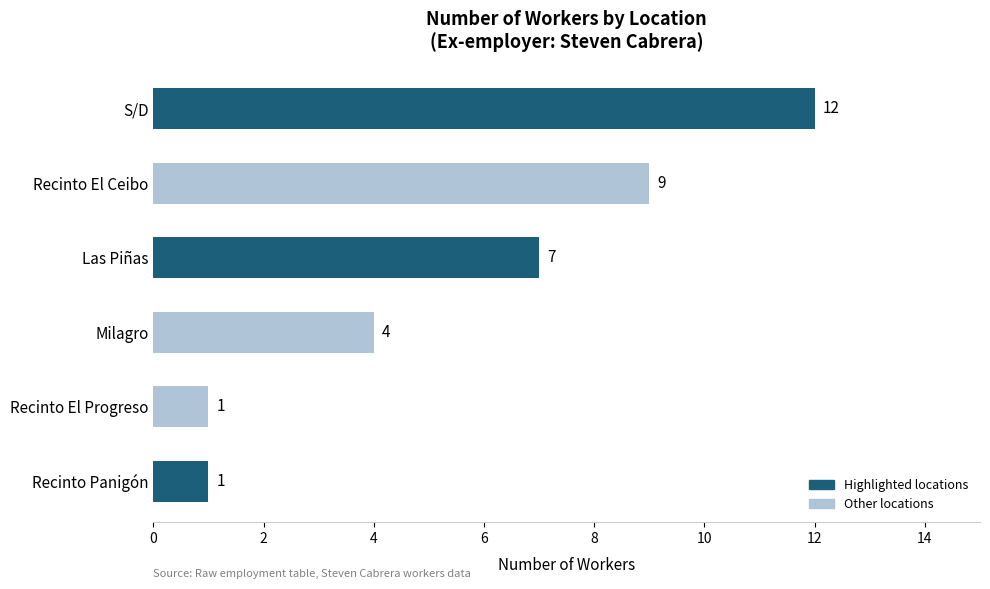

What is the change in value from S/D to Recinto El Progreso?

-11